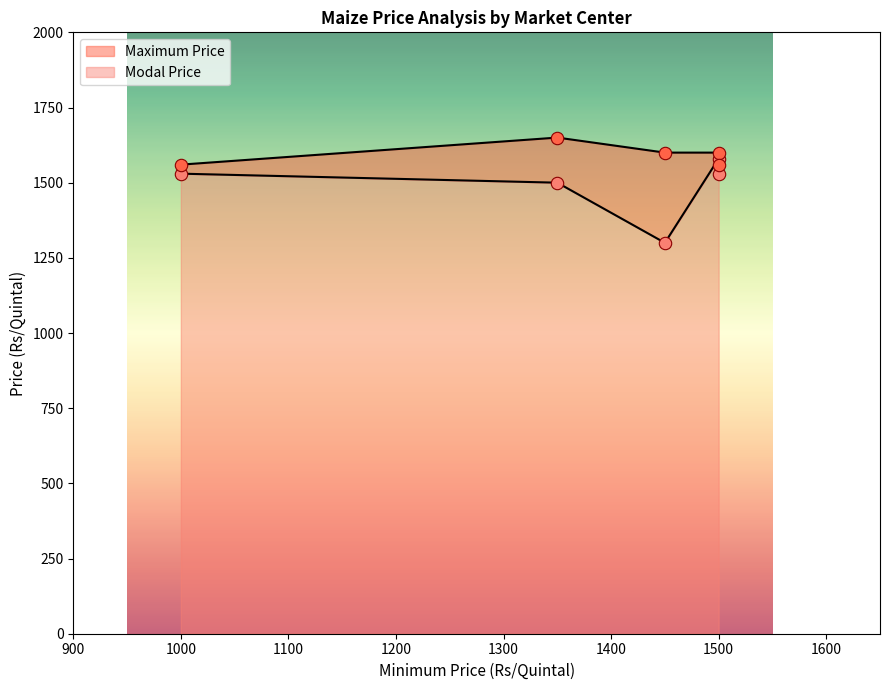

Which series has the widest spread of Y values?

Modal Price